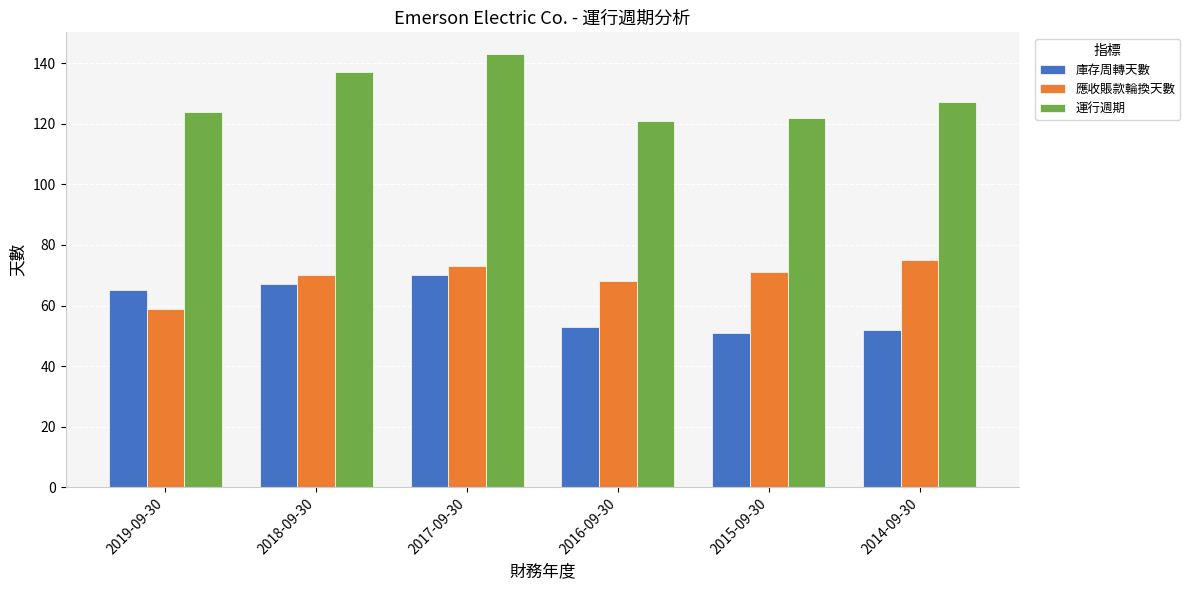

Read the 庫存周轉天數 value at 2017-09-30.

70